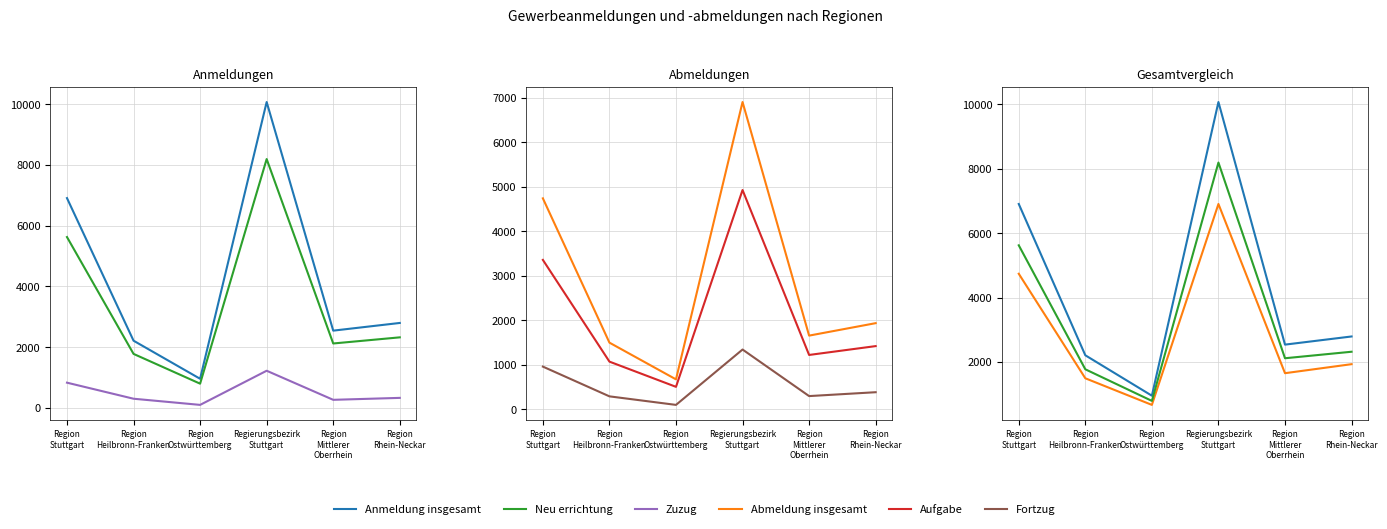

Which has a higher value, Region
Mittlerer
Oberrhein or Region
Stuttgart?

Region
Stuttgart